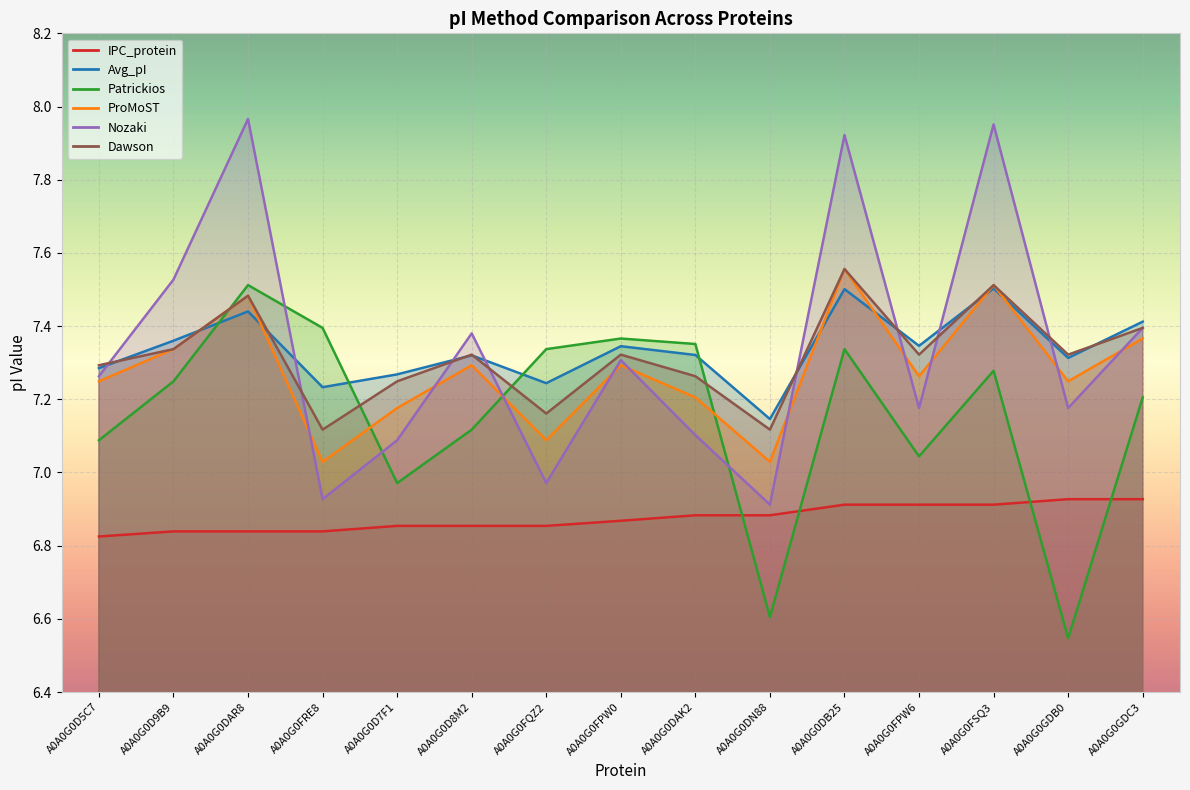

What is the lowest value of the Nozaki series?

6.9